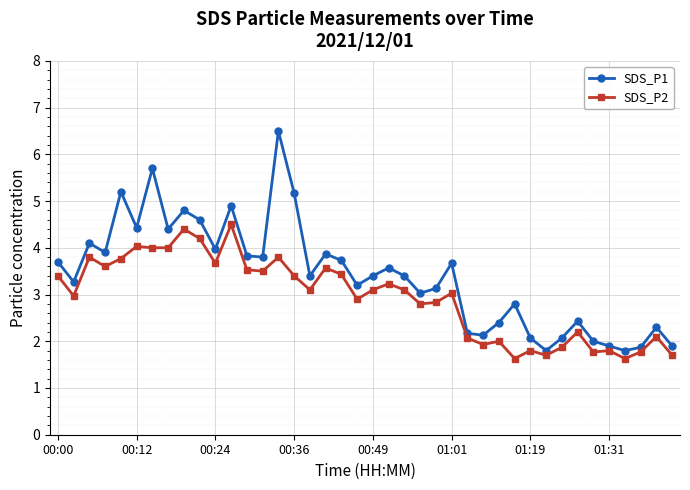

What is the minimum value for SDS_P1?

1.8